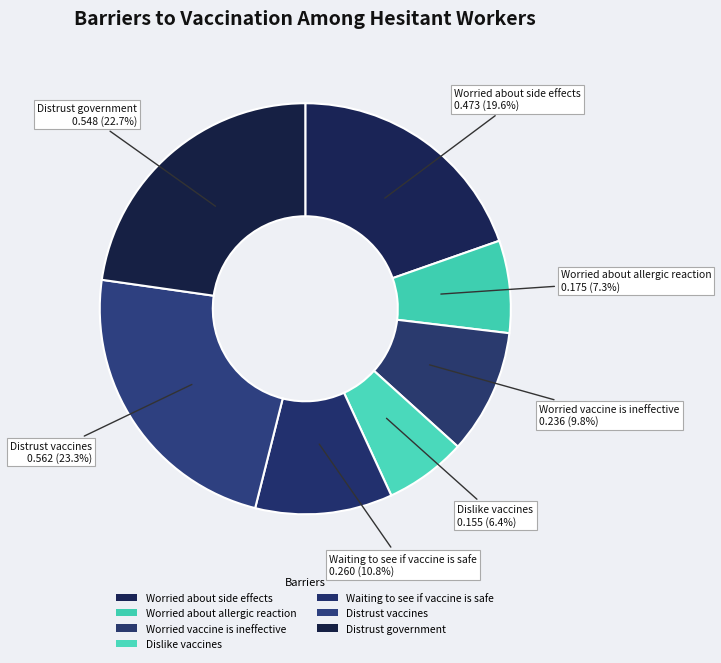

Does any single category account for the majority?

No